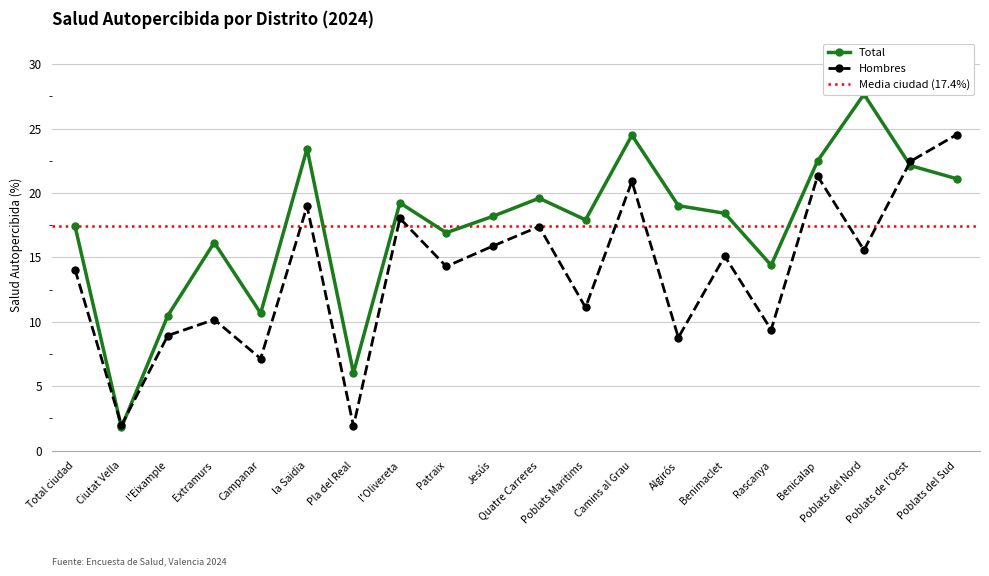

Rank the series by their maximum value, from lowest to highest.

Hombres, Total